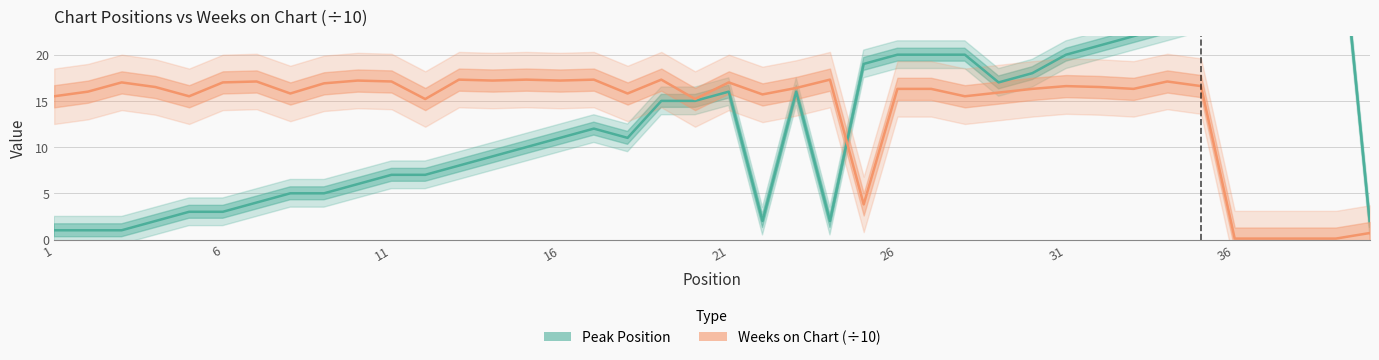

Which series has the widest spread of values?

Peak Position